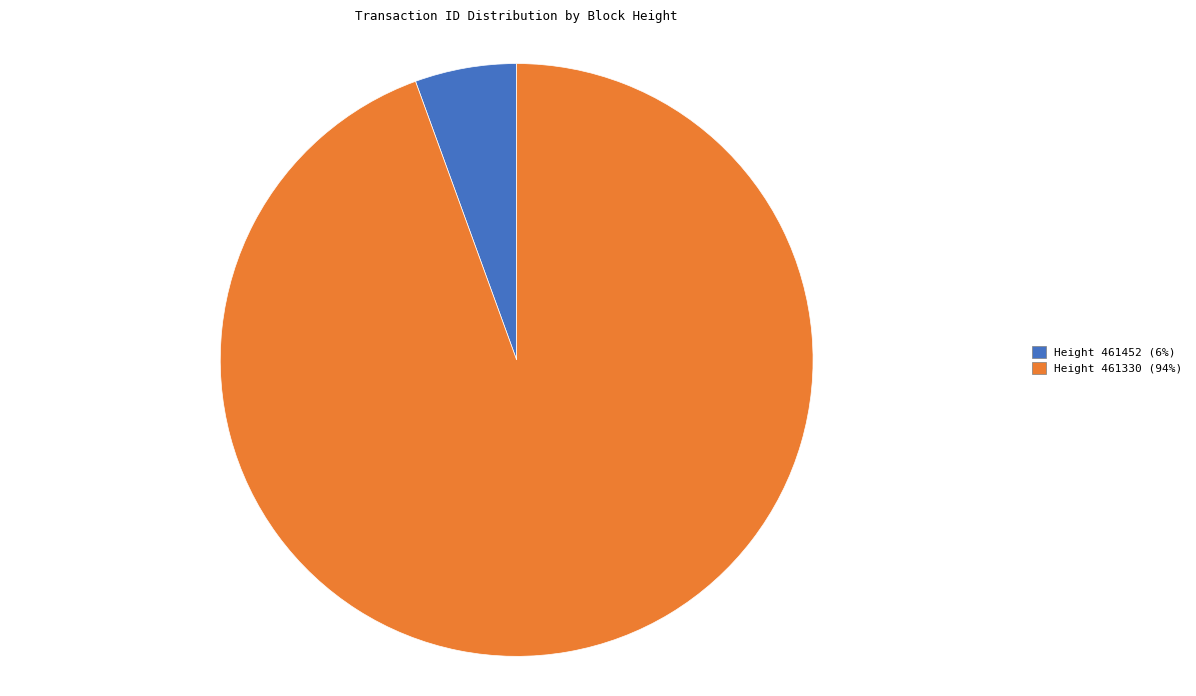

Combined, do Height 461452 (6%) and Height 461330 (94%) account for over 50%?

Yes